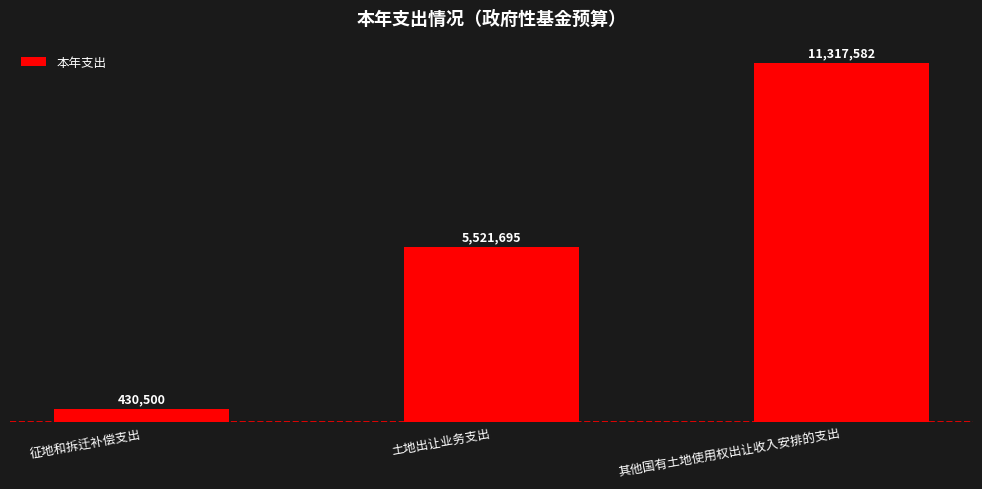

Are the bars horizontal?

No